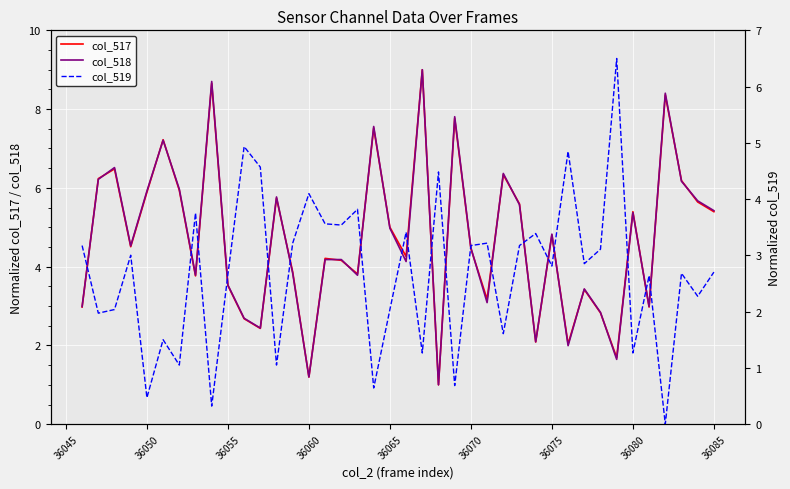

What is the lowest value of the col_517 series?

1.0